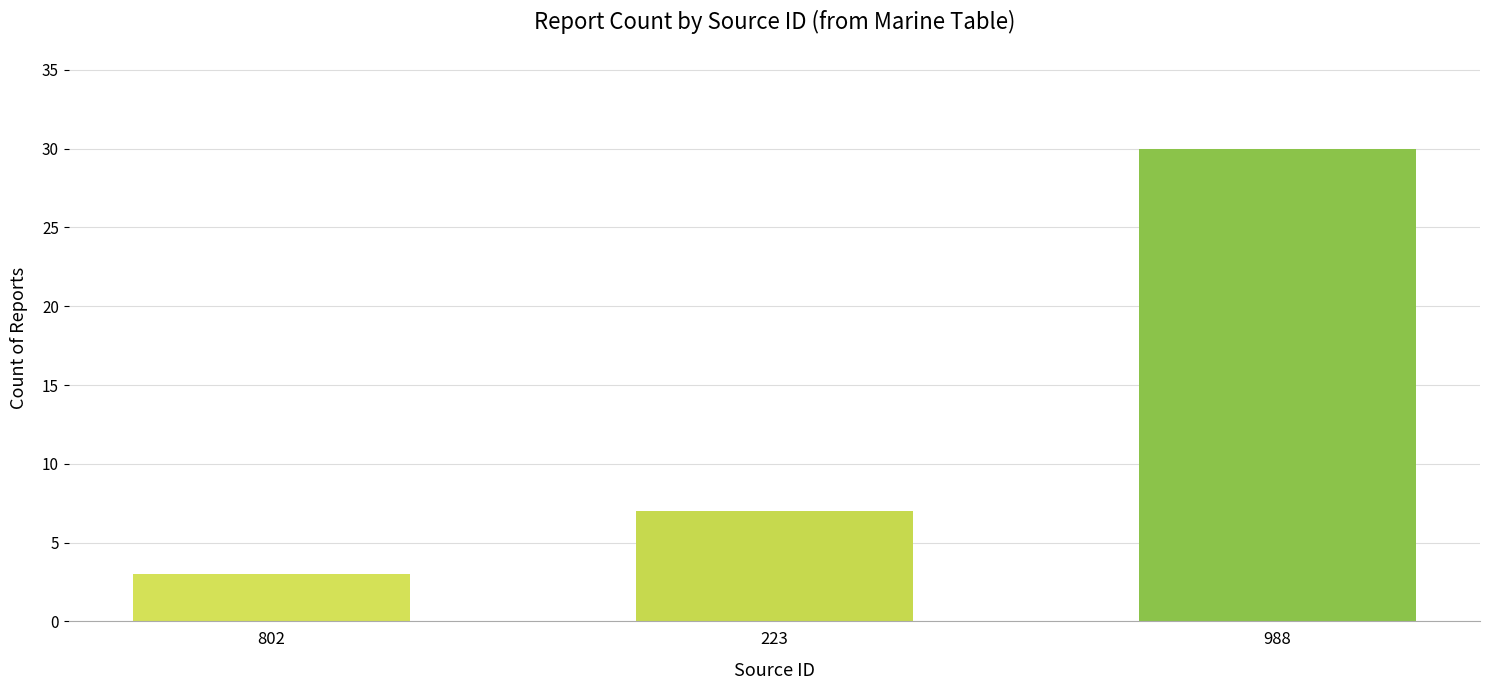

Between 223 and 988, which is larger?

988